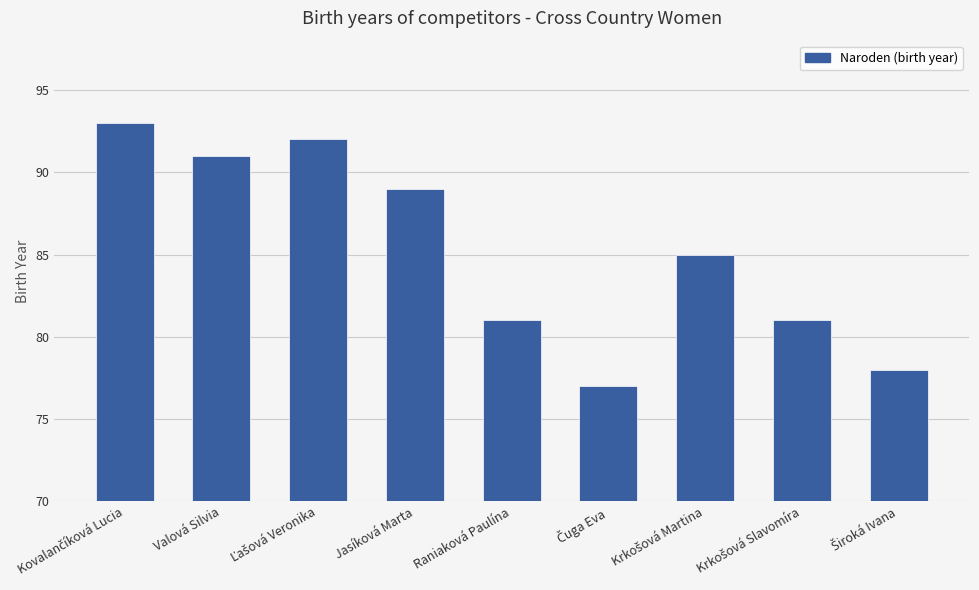

Read the value at Jasíková Marta.

89